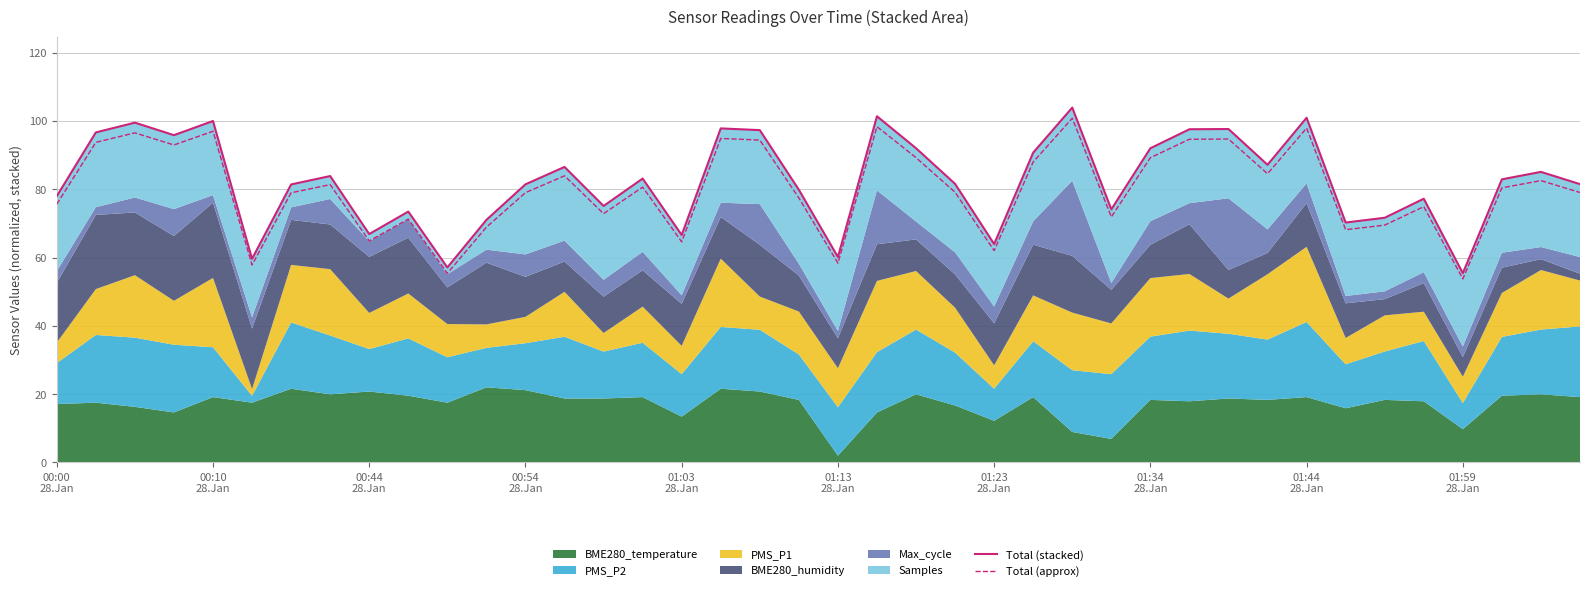

Reading left to right, extract all data points from this chart.

Total (stacked): 78.0	96.6	99.5	95.8	100.0	59.6	81.4	83.9	66.9	73.5	57.1	71.0	81.4	86.5	75.1	83.1	66.6	97.8	97.3	79.8	60.2	101.4	92.0	81.6	63.9	90.7	103.9	74.1	92.0	97.6	97.6	87.1	100.9	70.2	71.6	77.2	55.4	82.9	85.1	81.5
Total (approx): 75.6	93.7	96.5	92.9	97.0	57.8	79.0	81.3	64.9	71.3	55.4	68.9	79.0	83.9	72.8	80.6	64.6	94.9	94.4	77.5	58.4	98.3	89.2	79.1	62.0	88.0	100.8	71.9	89.2	94.6	94.7	84.5	97.9	68.1	69.5	74.9	53.8	80.4	82.5	79.0